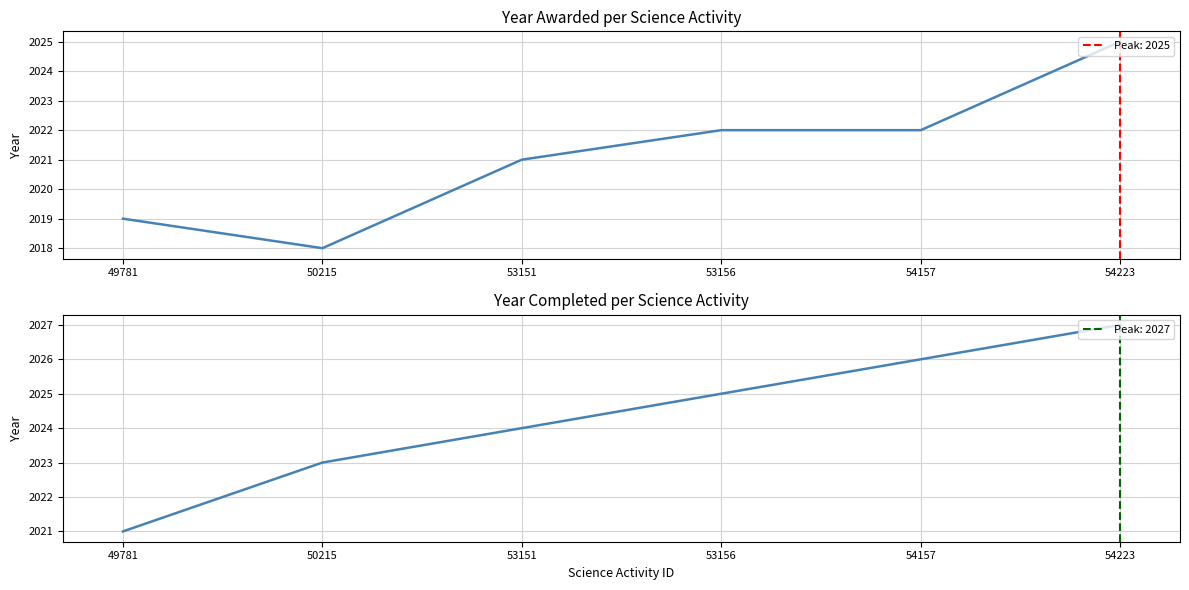

How many points are lower than both their immediate neighbors (excluding endpoints)?

1